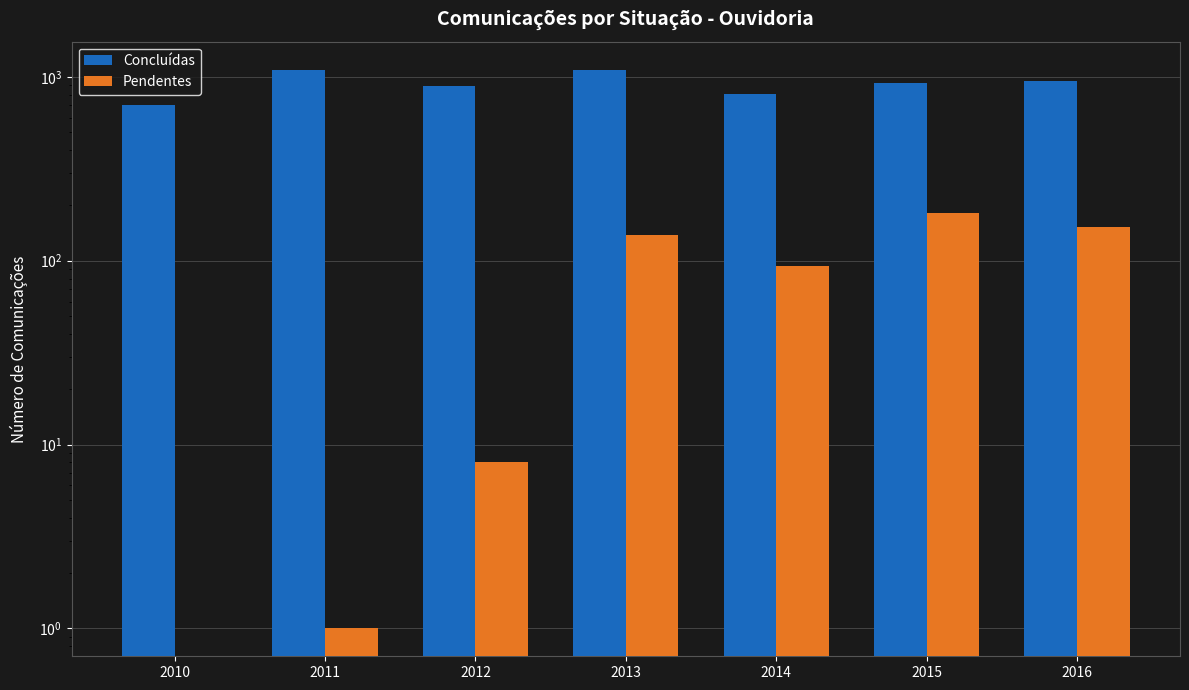

Read the Concluídas value at 2011, to the nearest 50.

1100